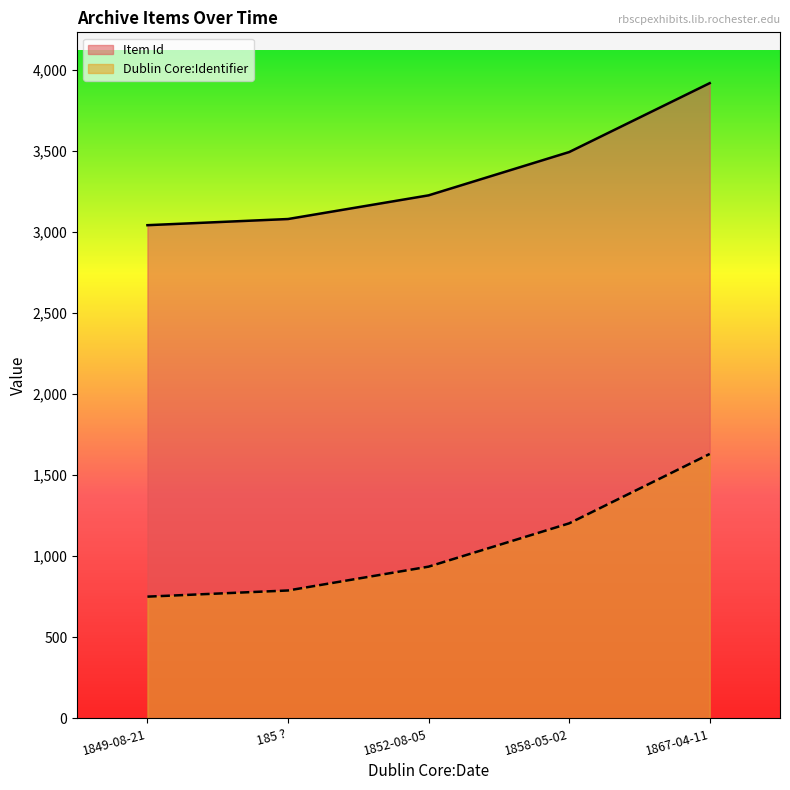

What is the difference between the Dublin Core:Identifier values at 1852-08-05 and 185 ??

147